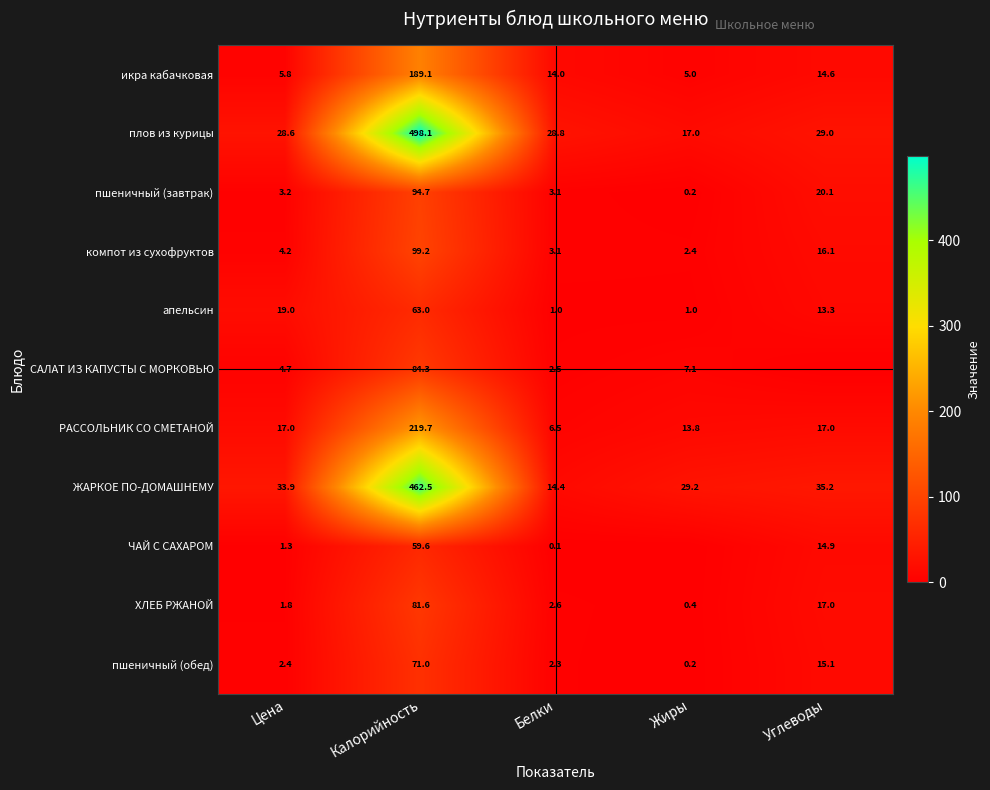

Rank the categories by компот из сухофруктов value from lowest to highest.

Жиры, Белки, Цена, Углеводы, Калорийность